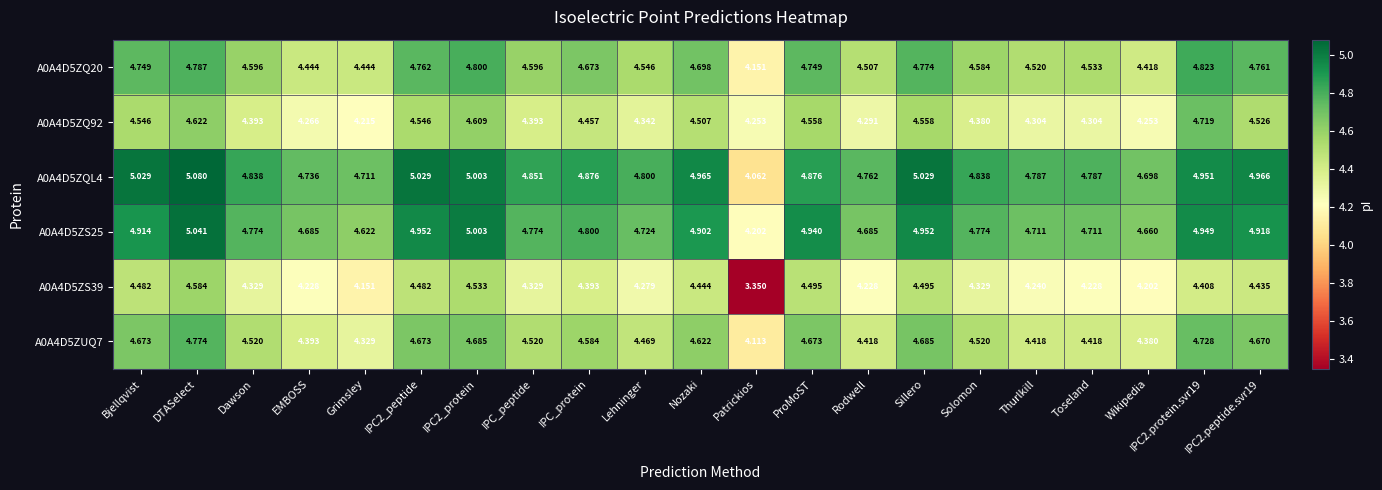

At Sillero, list the series in order from smallest to largest.

A0A4D5ZS39, A0A4D5ZQ92, A0A4D5ZUQ7, A0A4D5ZQ20, A0A4D5ZS25, A0A4D5ZQL4